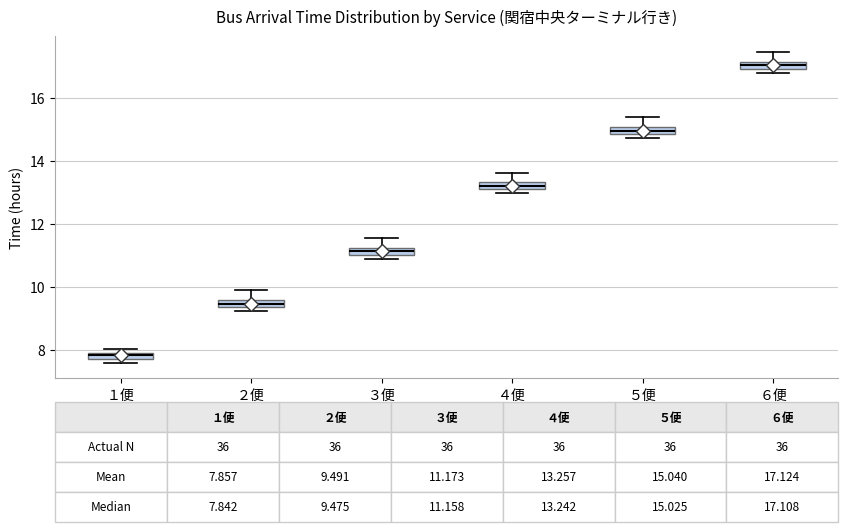

Which box has the lowest median line?

１便